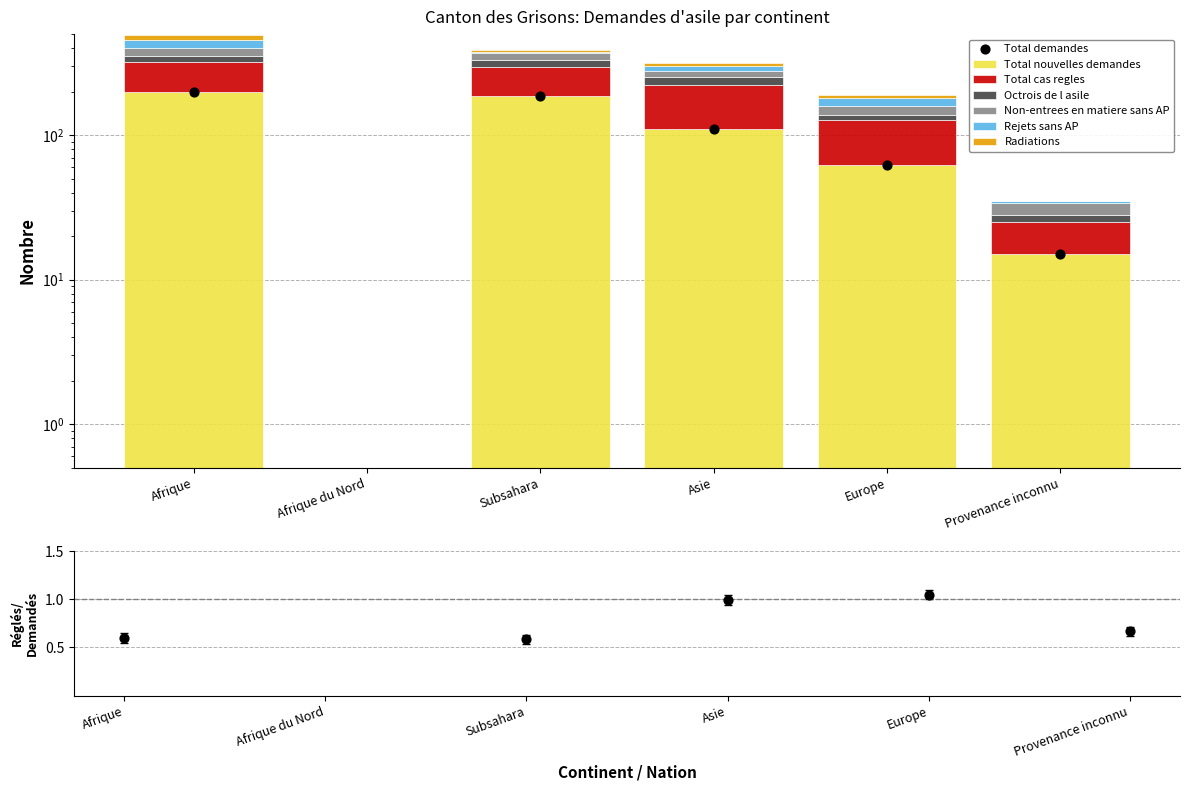

Which series has the largest total across all categories?

Total nouvelles demandes